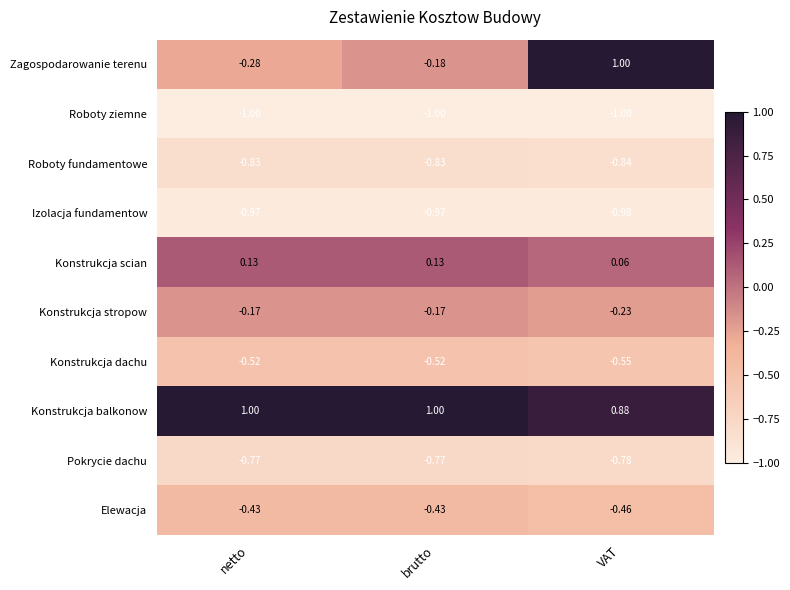

Which series has the largest range (max minus min)?

Zagospodarowanie terenu